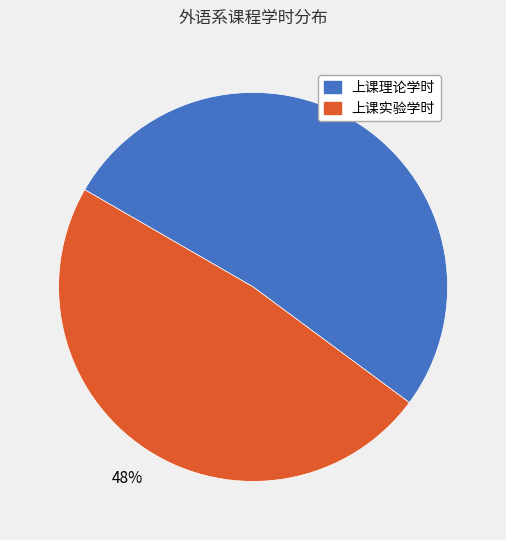

What is the majority slice?

上课理论学时